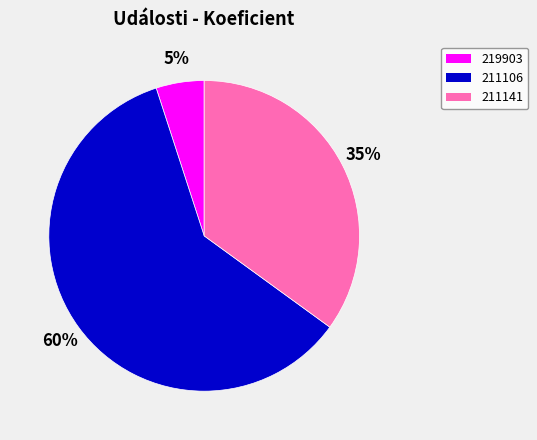

How many slices are in this pie chart?

3